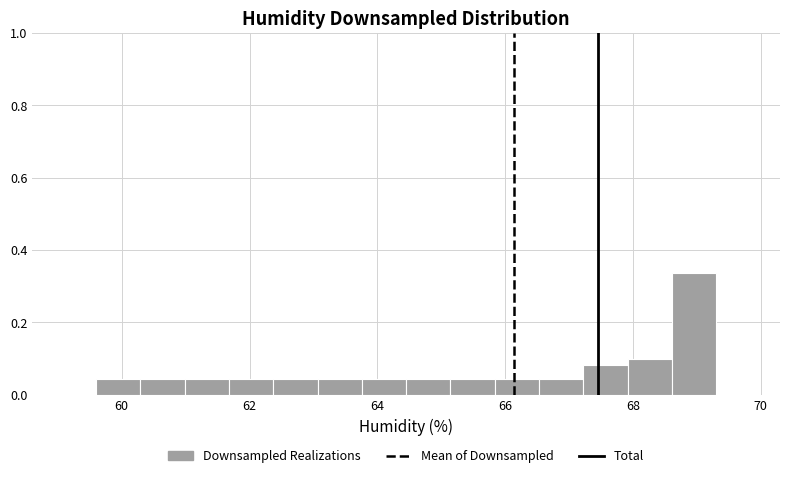

Read against the x-axis, roughly where is the centre of the tallest bar?

69.0